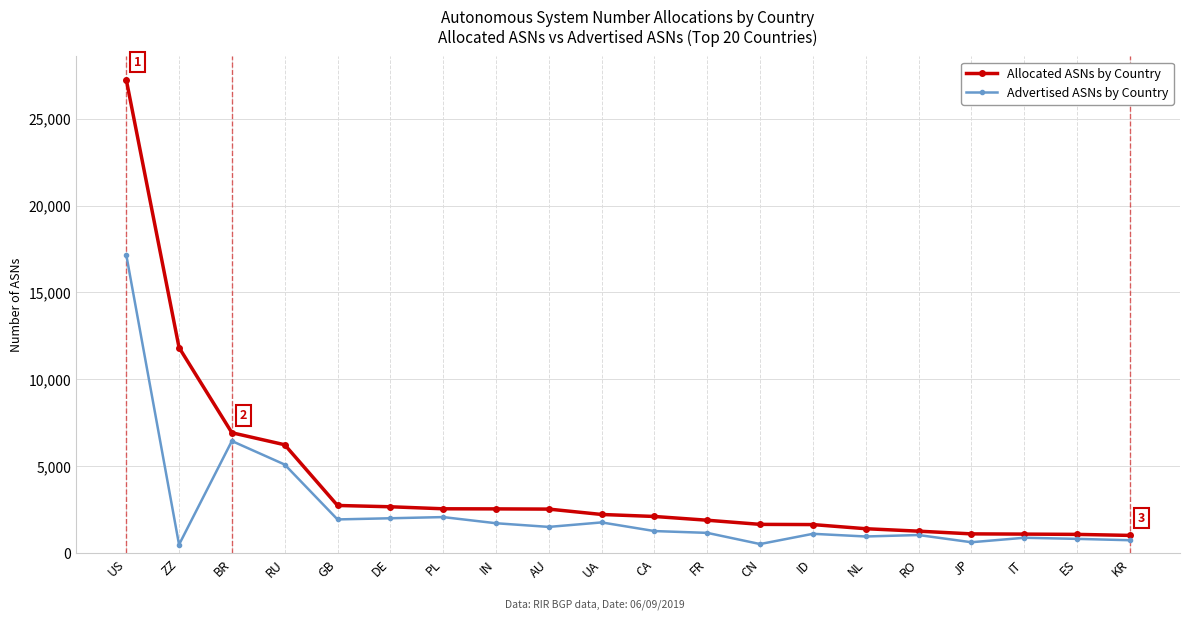

Between US and PL, which series saw the biggest shift?

Allocated ASNs by Country